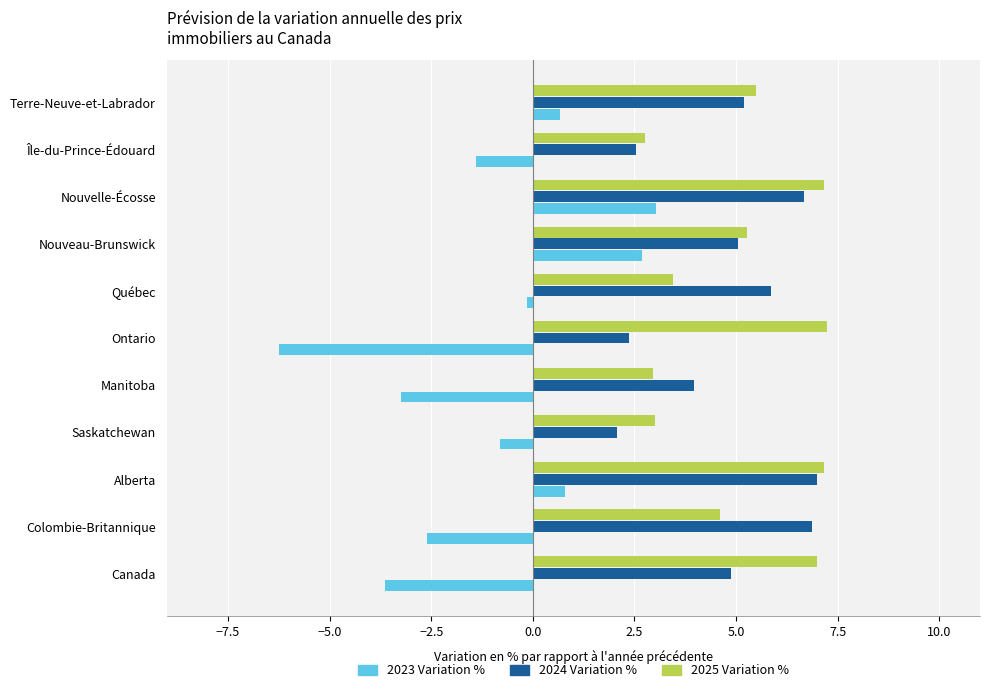

The 2025 Variation % series shows 3.0 at Manitoba. True or false?

True